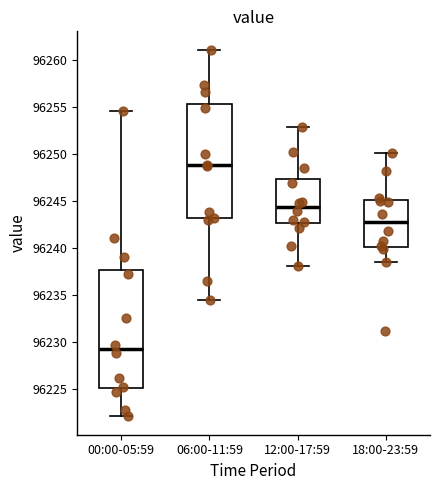

Reading left to right, read every box against the y-axis: the position of its median line, the range the box covers, and the ends of its whiskers. The values are not printed on the chart, so give them approximately, as read against the axis.

00:00-05:59: median 96229.0, box 96225.0 to 96237.5, whiskers 96222.0 to 96254.5
06:00-11:59: median 96249.0, box 96243.0 to 96255.5, whiskers 96234.5 to 96261.0
12:00-17:59: median 96244.5, box 96242.5 to 96247.5, whiskers 96238.0 to 96253.0
18:00-23:59: median 96242.5, box 96240.0 to 96245.0, whiskers 96238.5 to 96250.0